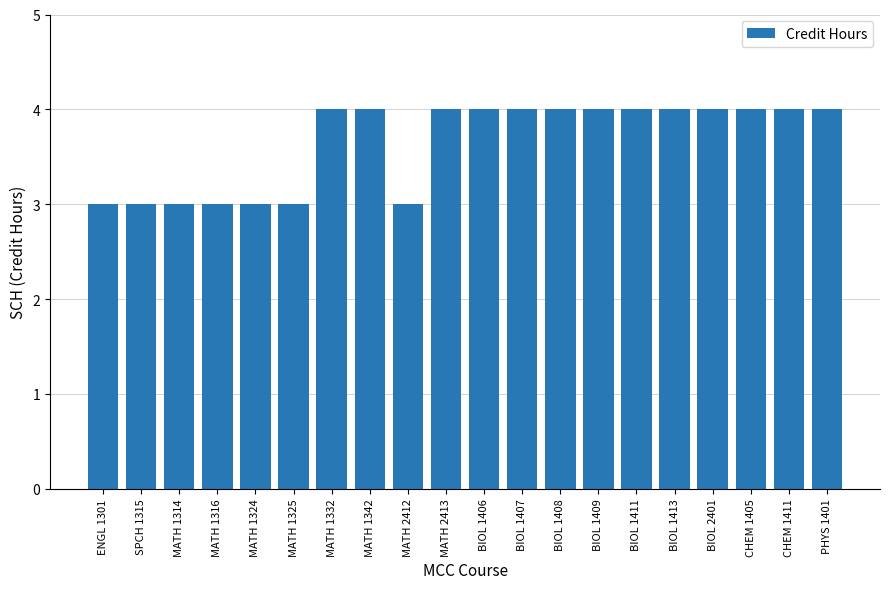

What is the label of the 11th bar from the right?

MATH 2413